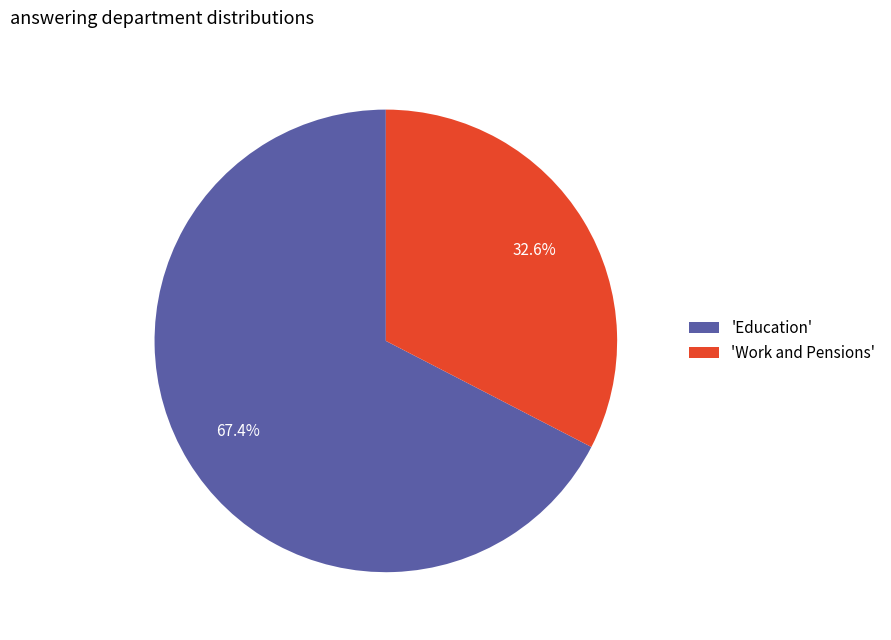

Between 'Education' and 'Work and Pensions', which is larger?

'Education'